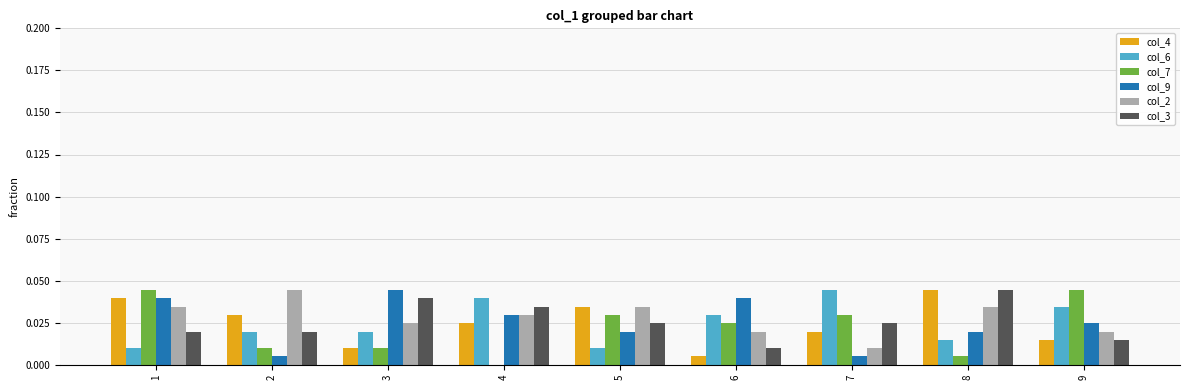

What is the total value across all series at 3?

0.1